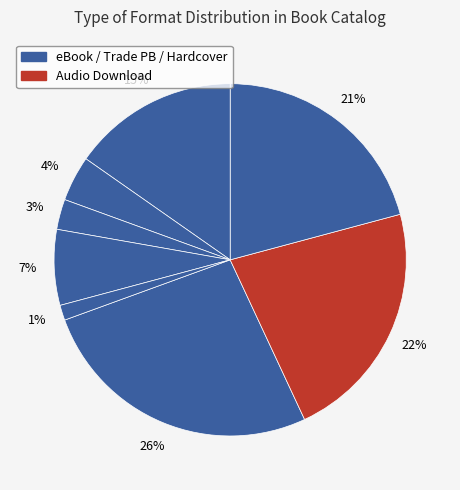

What is the largest slice in the pie chart?

eBook